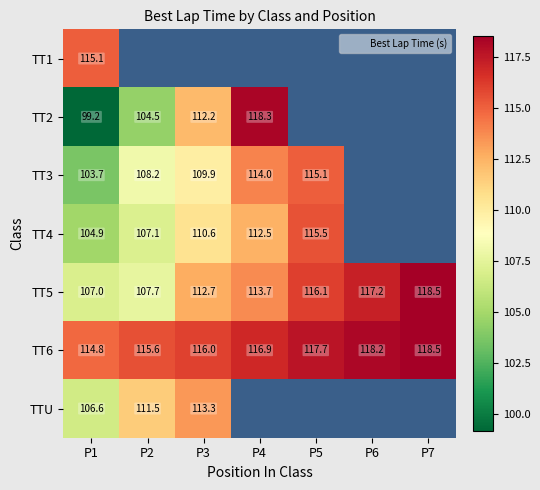

The TT5 series shows 118.5 at P7. True or false?

True